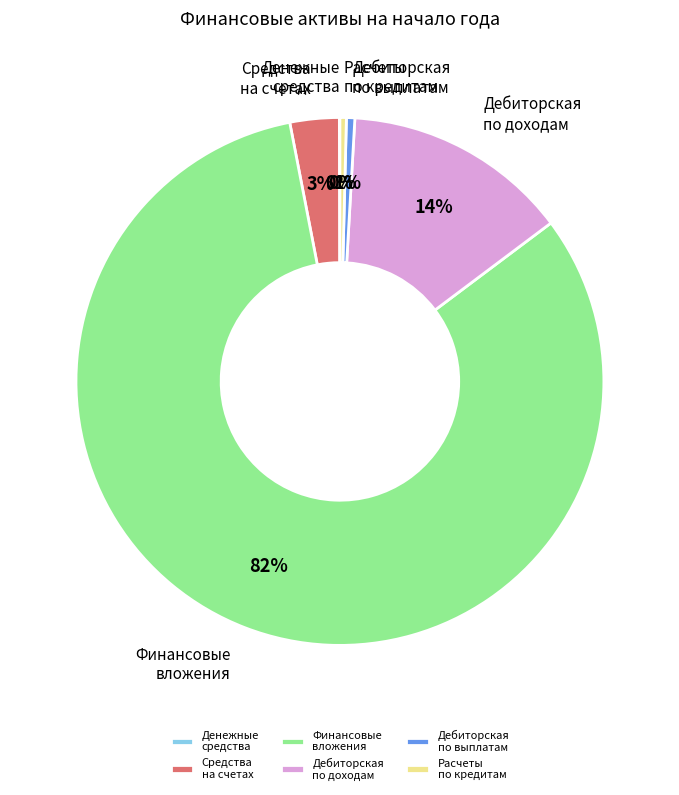

The Финансовые вложения slice represents 82% of the pie. True or false?

True